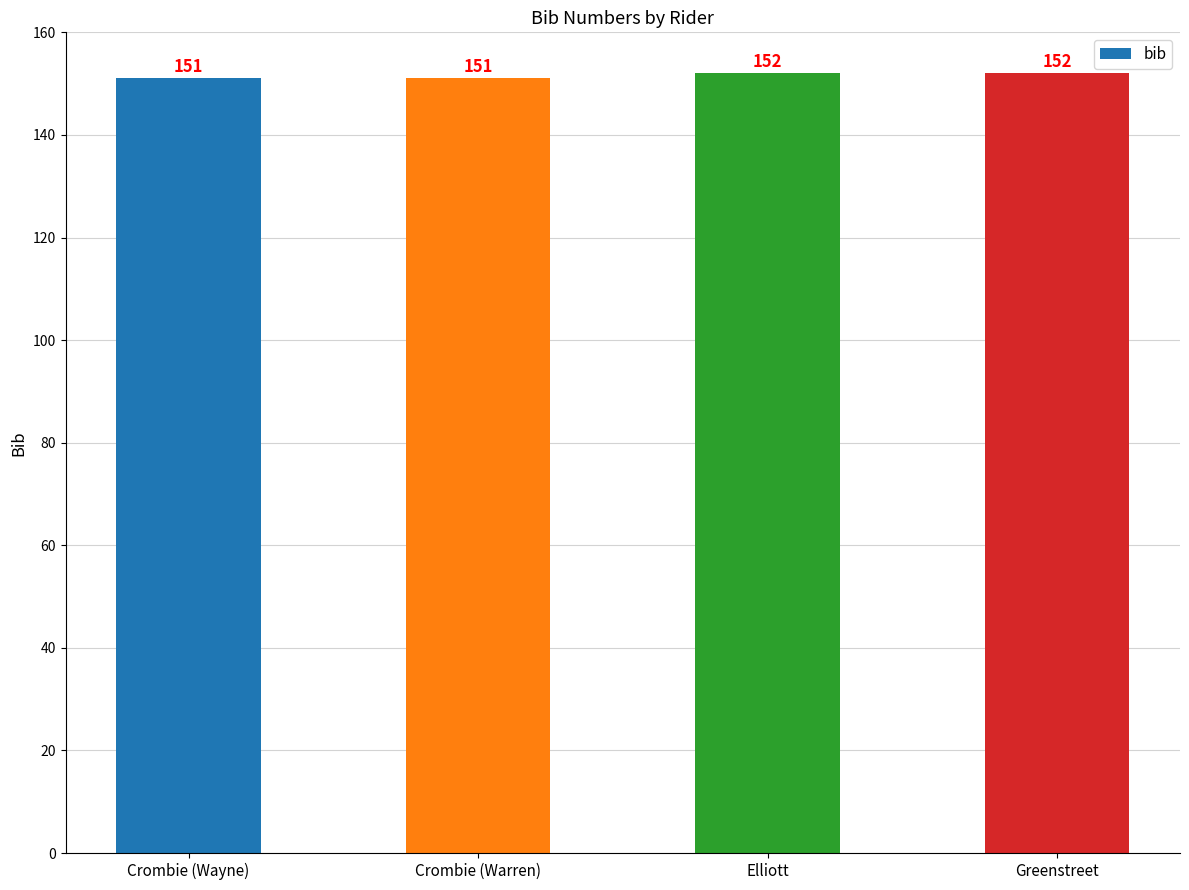

Reading left to right, extract all data points from this chart.

Crombie (Wayne)=151	Crombie (Warren)=151	Elliott=152	Greenstreet=152